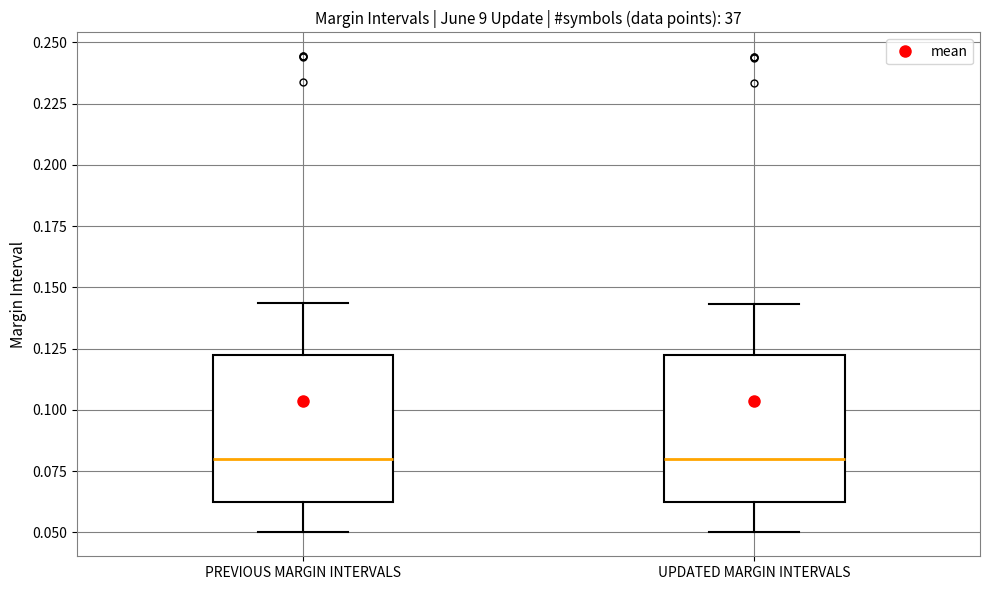

Where does the lower whisker of the box for UPDATED MARGIN INTERVALS end on the y-axis? The values are not printed on the chart, so give them approximately, as read against the axis.

0.050